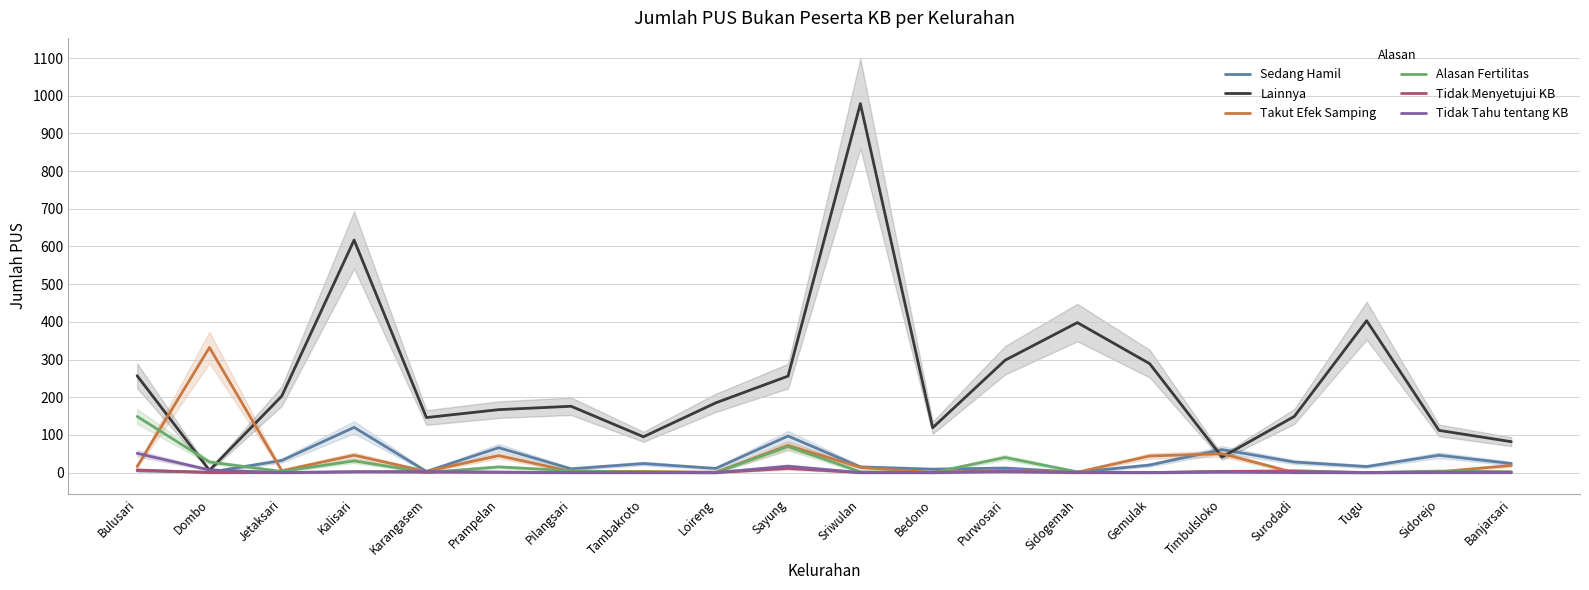

At Tambakroto, list the series in order from largest to smallest.

Lainnya, Sedang Hamil, Takut Efek Samping, Alasan Fertilitas, Tidak Menyetujui KB, Tidak Tahu tentang KB